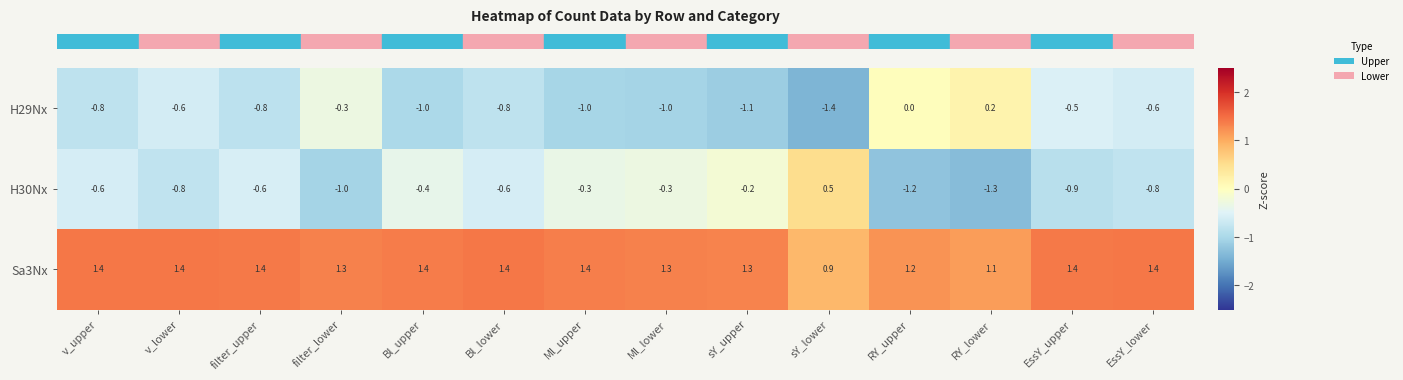

What is the difference between the highest and lowest values at RY_upper?

2.4